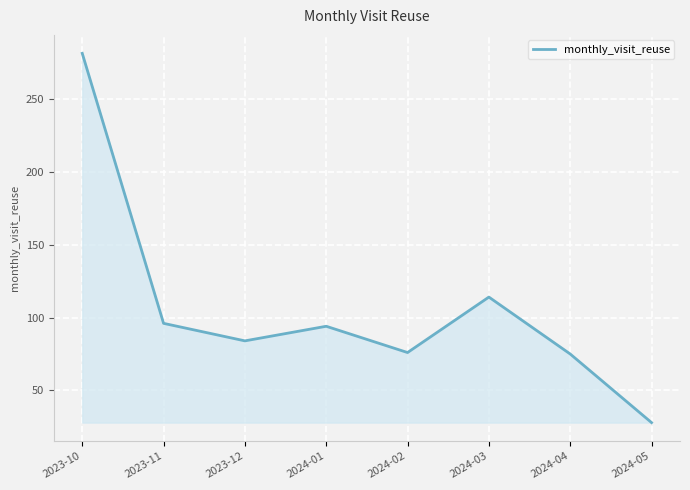

What is the difference between the maximum and minimum values?

253